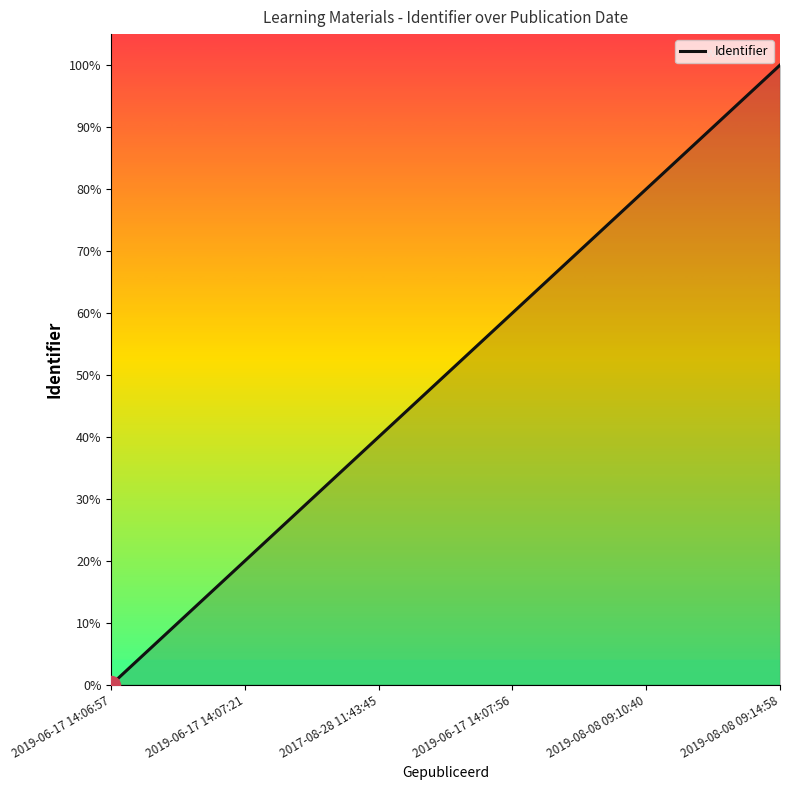

What is the greatest value displayed?

100